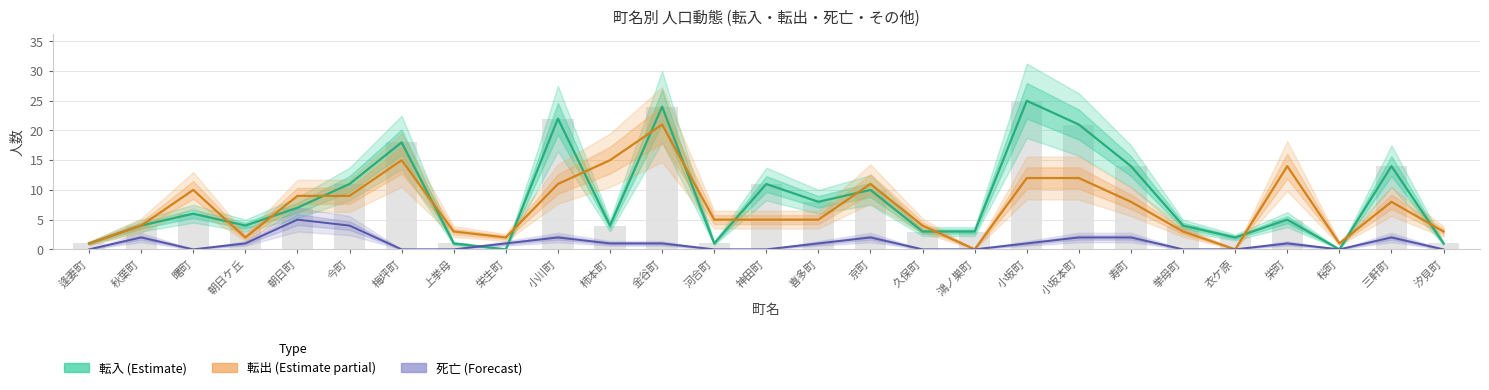

Does the chart contain any negative values?

No